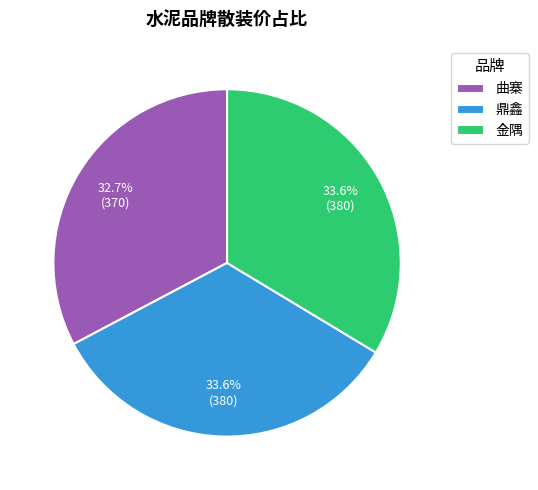

To the nearest percent, what is the difference between the 曲寨 and 金隅 slice percentages?

1%